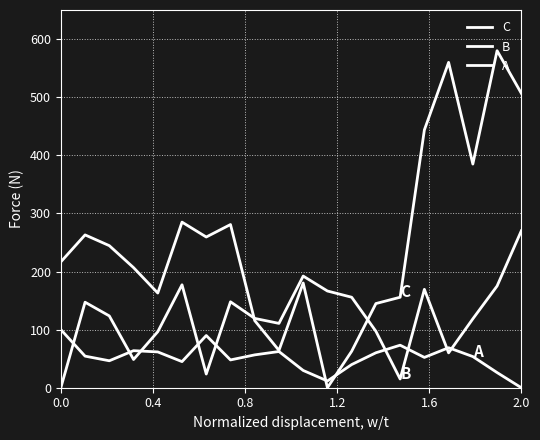

Rank the series by their maximum value, from highest to lowest.

C, B, A